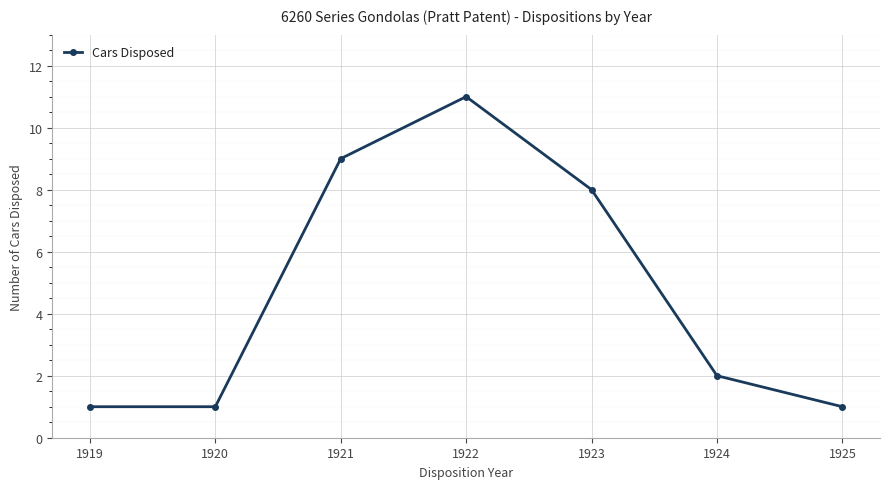

True or false: there are more than 0 points higher than both neighbors.

True